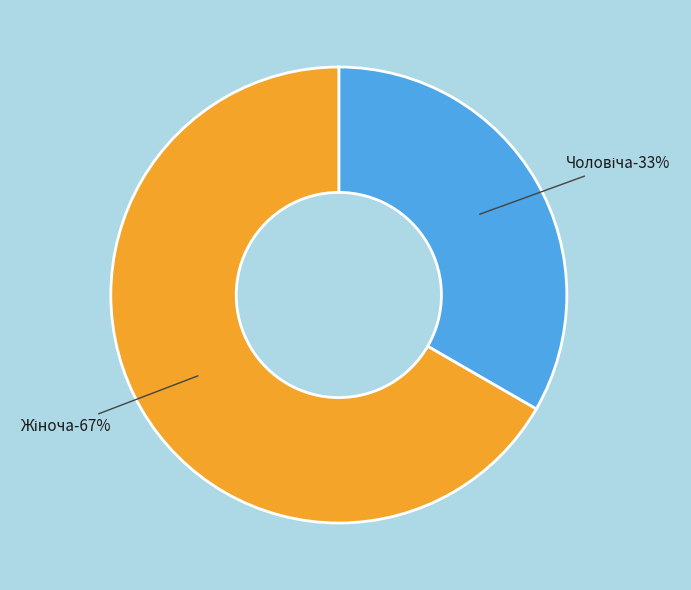

What percentage is the Чоловіча slice, to the nearest percent?

33%